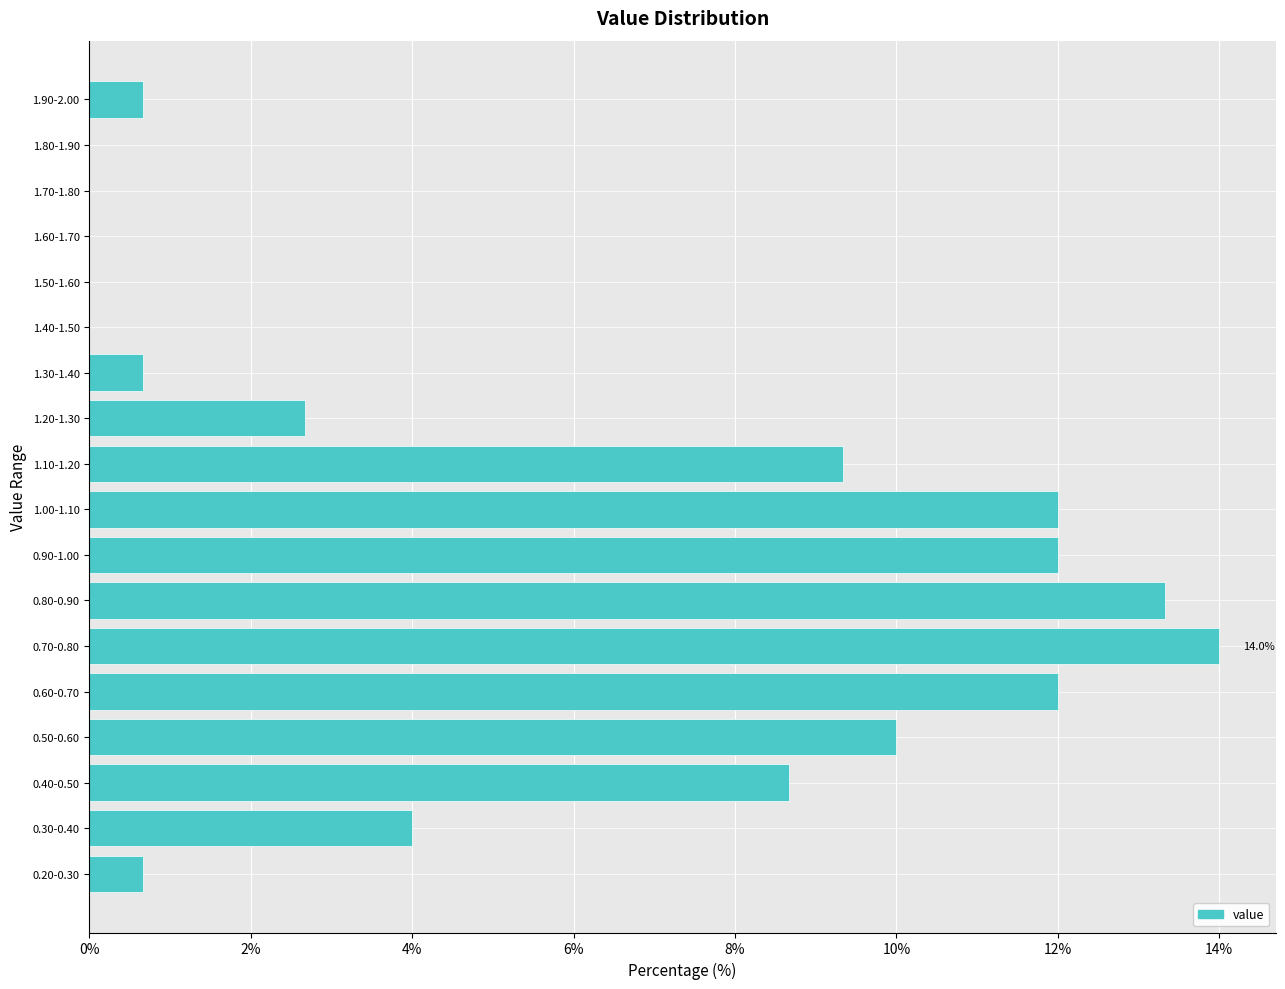

Reading top to bottom, extract all data points from this chart.

1.90-2.00=0.7	1.80-1.90=0.0	1.70-1.80=0.0	1.60-1.70=0.0	1.50-1.60=0.0	1.40-1.50=0.0	1.30-1.40=0.7	1.20-1.30=2.7	1.10-1.20=9.3	1.00-1.10=12.0	0.90-1.00=12.0	0.80-0.90=13.3	0.70-0.80=14.0	0.60-0.70=12.0	0.50-0.60=10.0	0.40-0.50=8.7	0.30-0.40=4.0	0.20-0.30=0.7